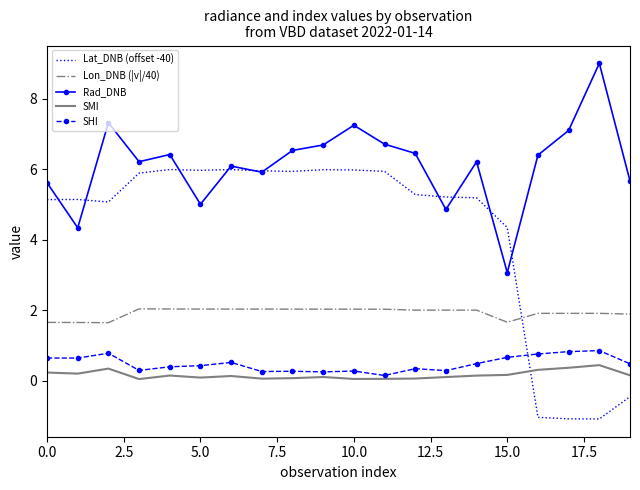

Which series has the largest total across all categories?

Rad_DNB